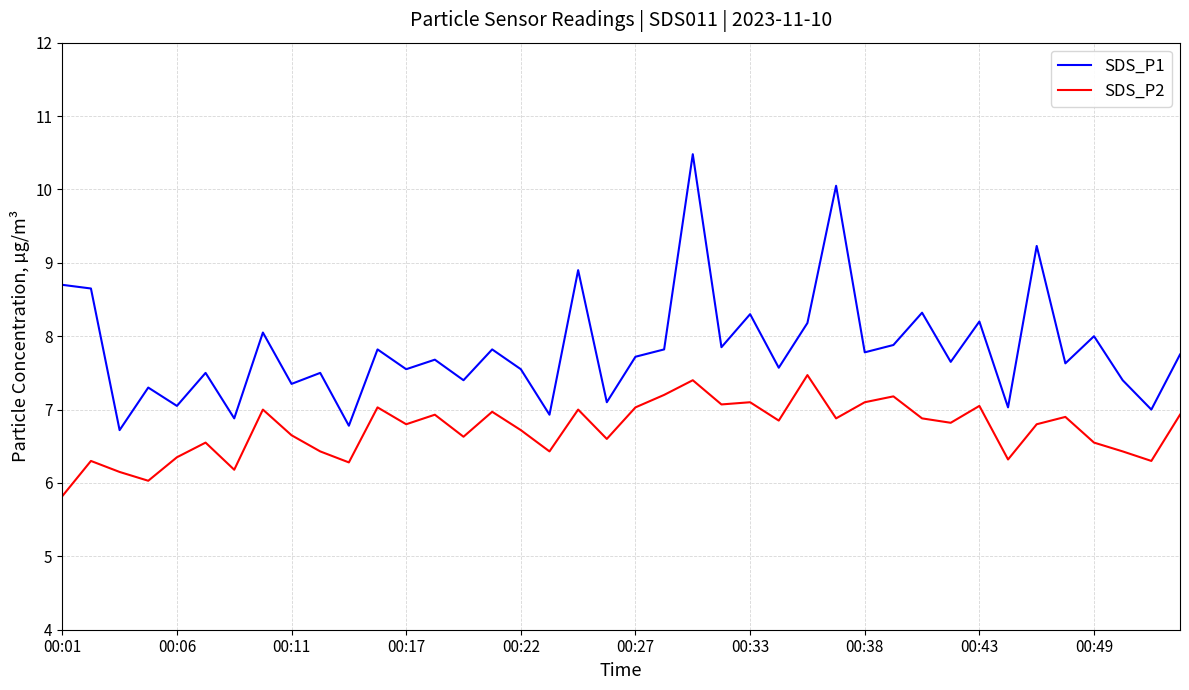

True or false: SDS_P2 and SDS_P1 cross at least once.

False